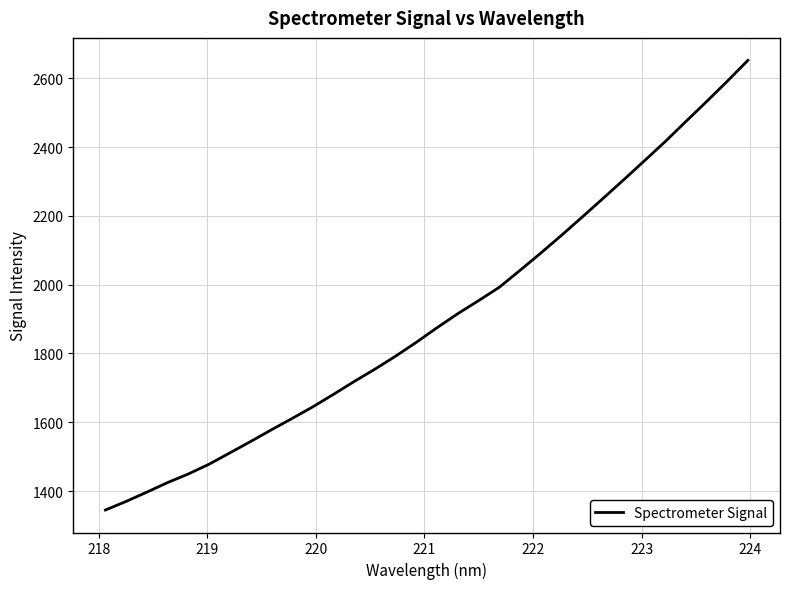

What is the minimum value shown in the chart?

1344.8